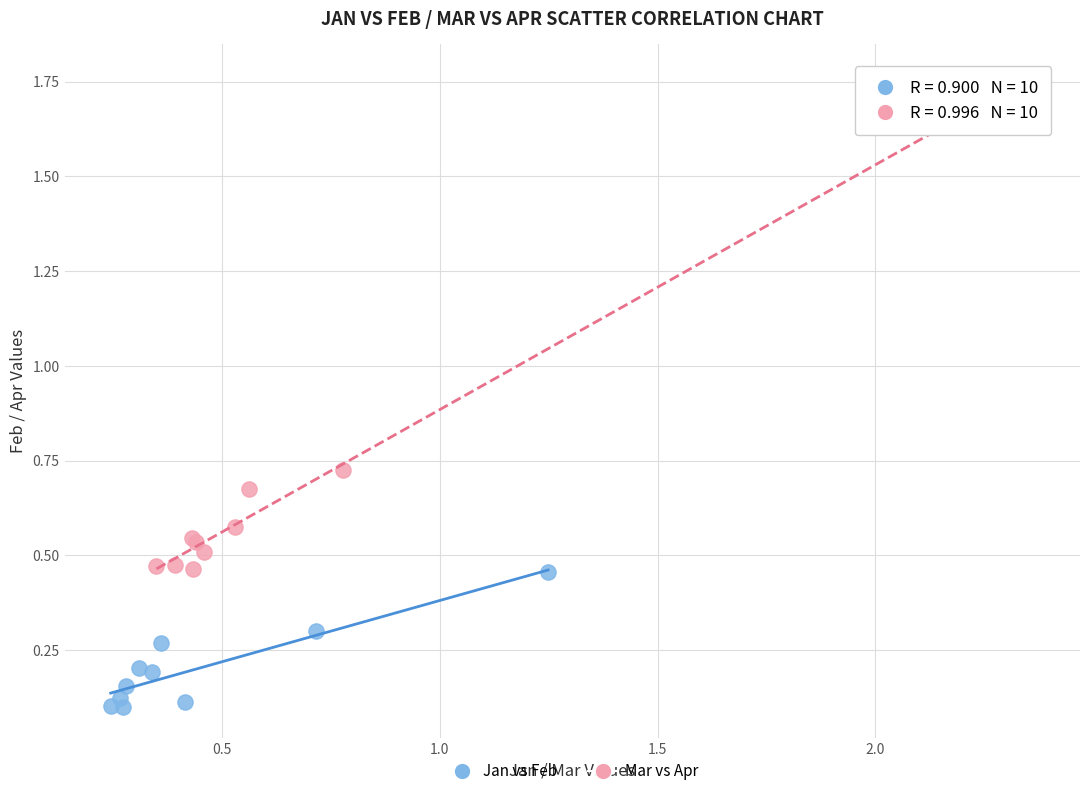

Which series contains the lowest Y value?

Jan vs Feb